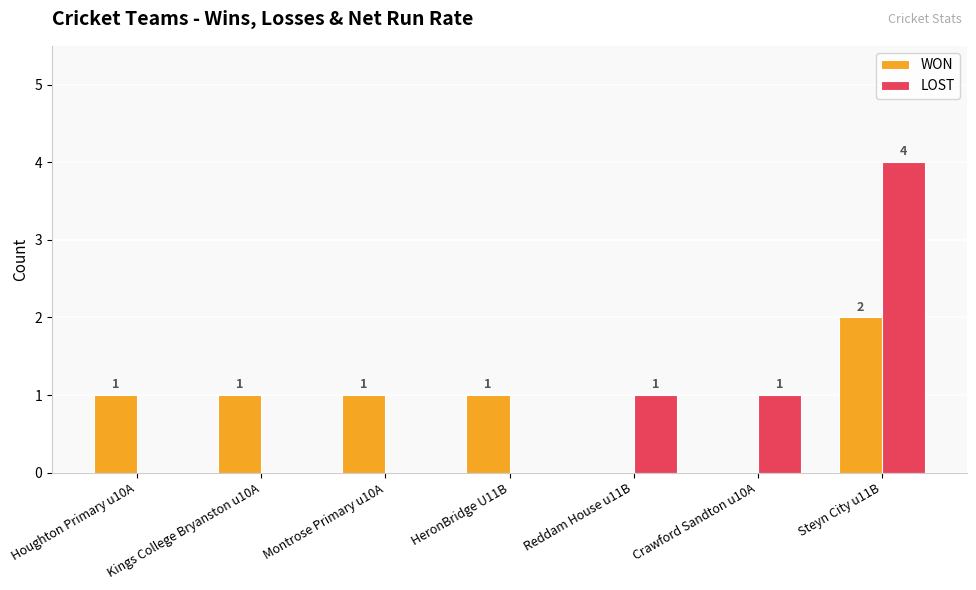

Is the value of WON at Montrose Primary u10A greater than the value of LOST at Kings College Bryanston u10A?

Yes